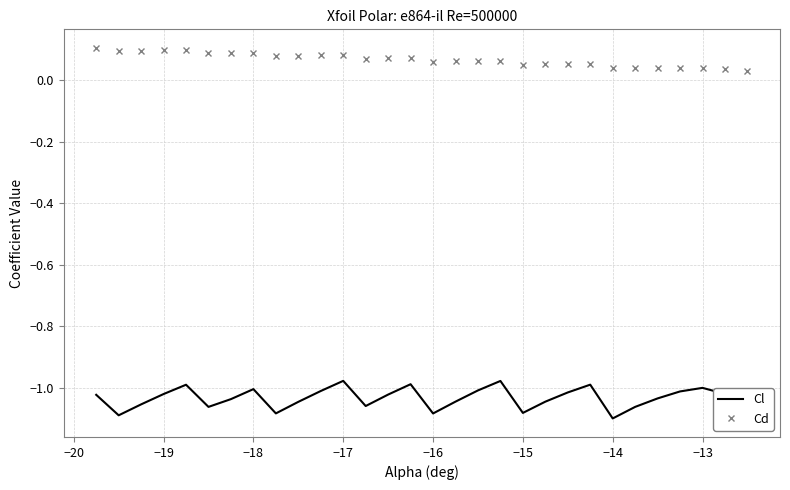

Rank the series by their average value, from highest to lowest.

Cd, Cl